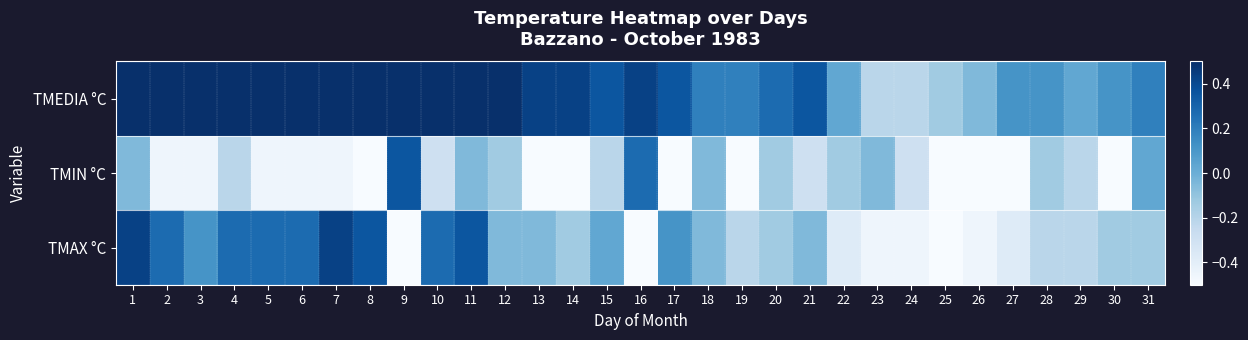

At which category is the sum across all series the highest?

1